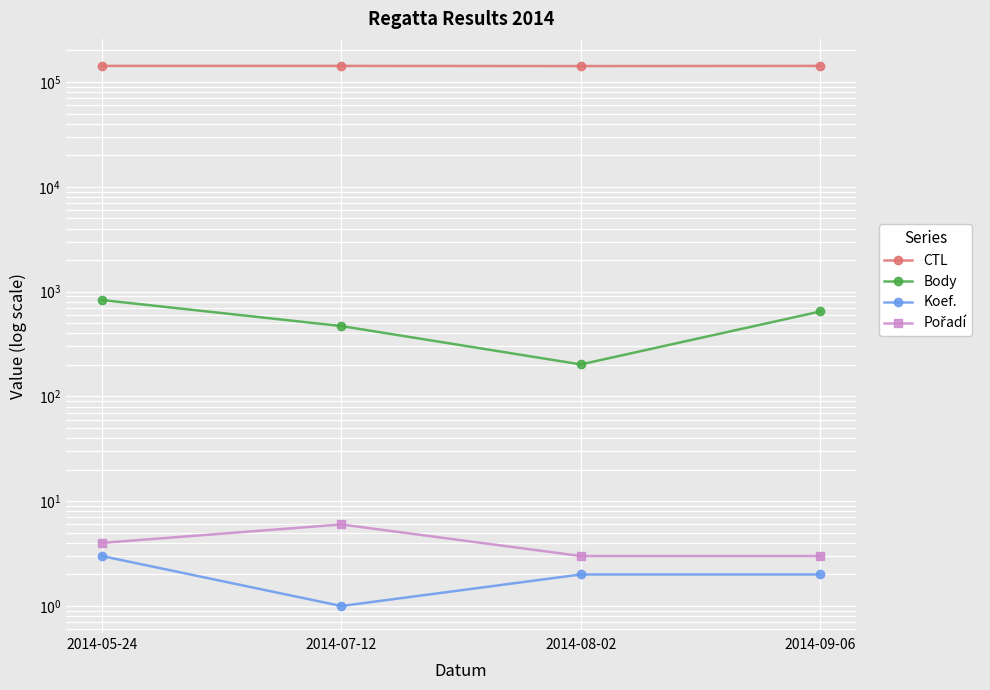

How many lines are shown in the chart?

4